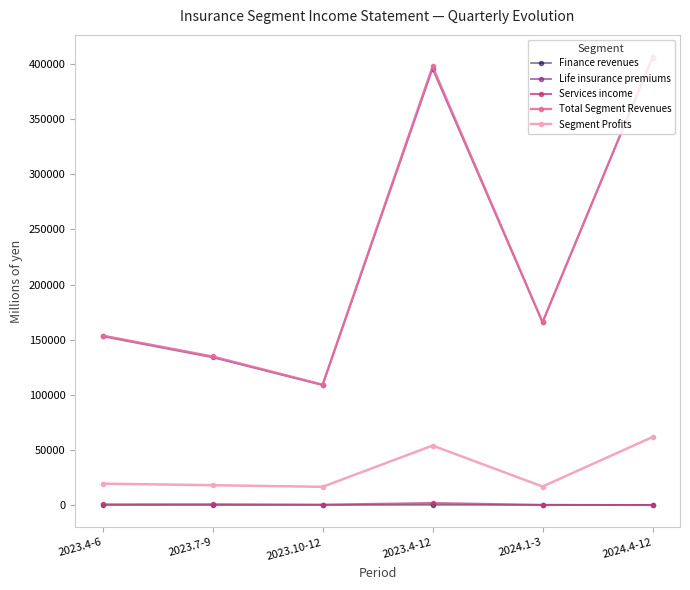

True or false: Services income has more than 2 points higher than both neighbors.

False